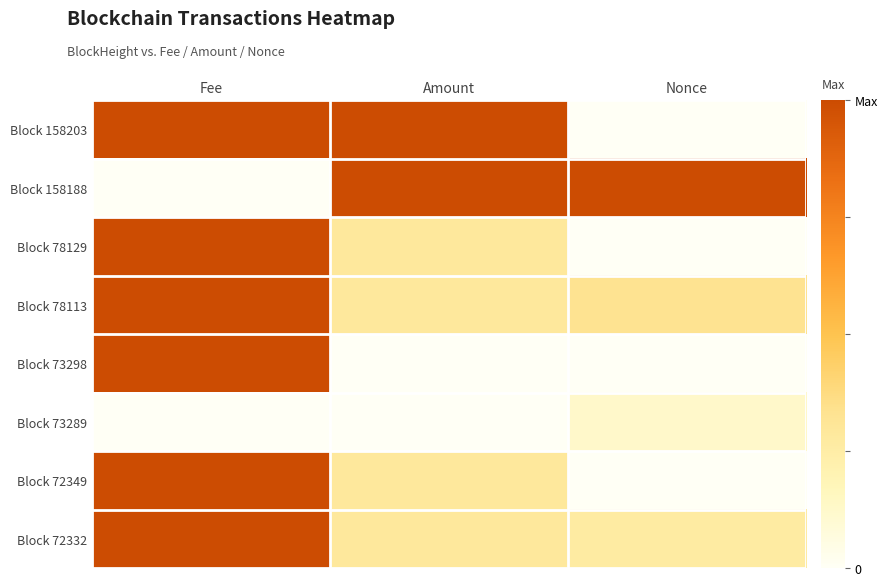

Which category has the lowest value across all series?

Fee